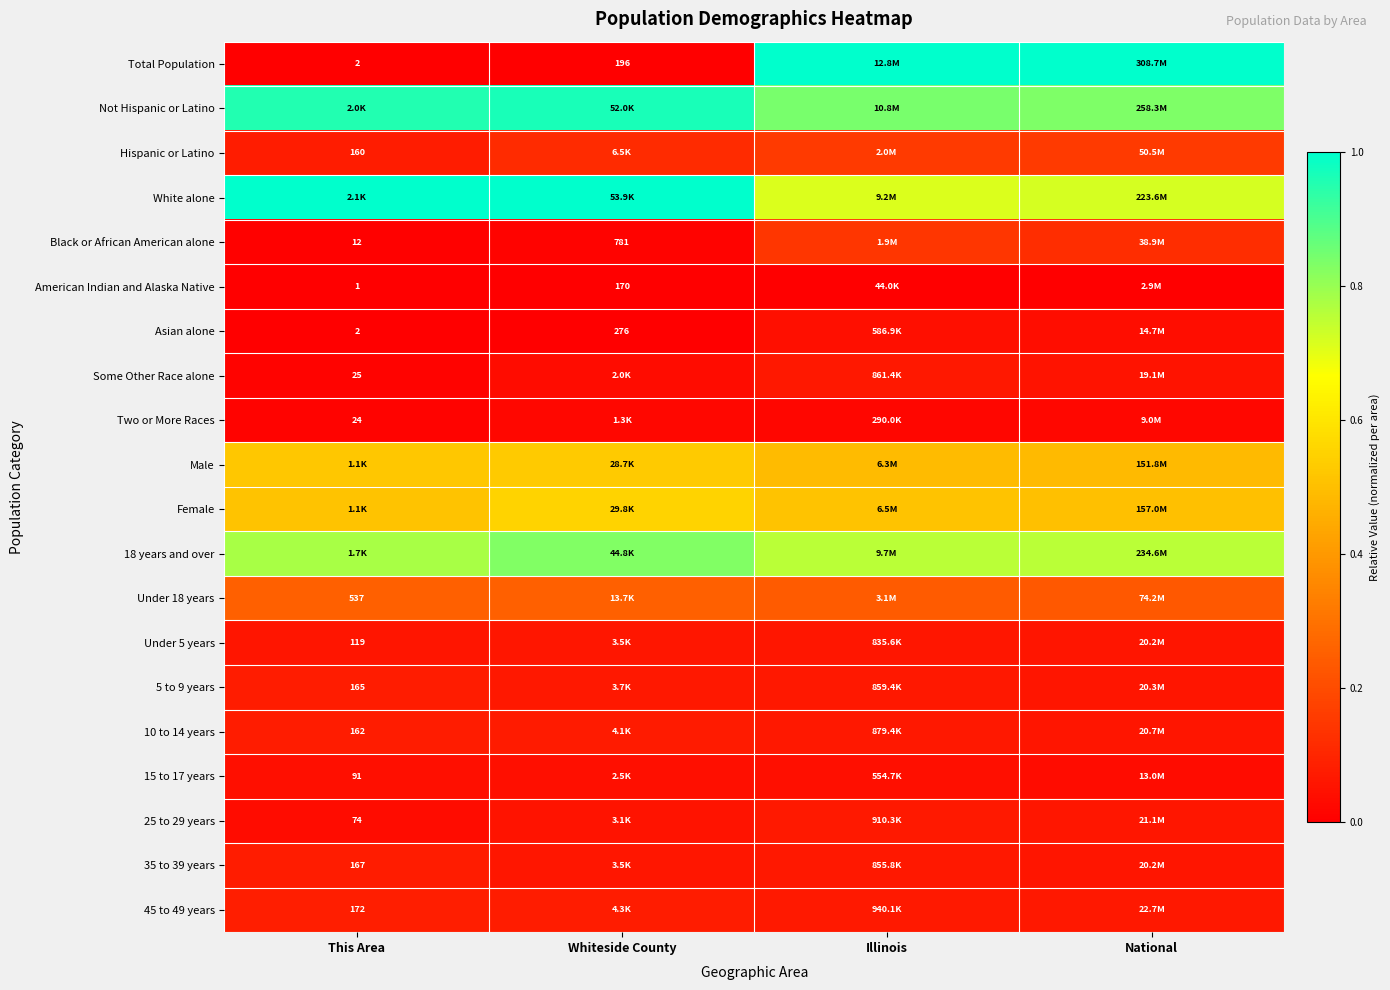

Count the number of categories in the chart.

4